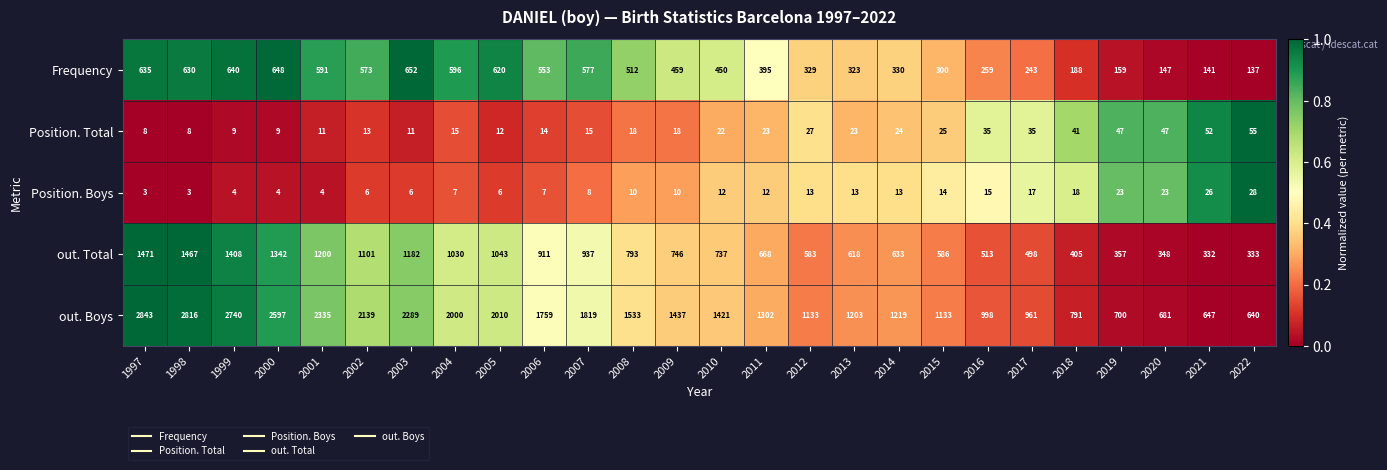

Is it true that out. Total equals 618 at 2013?

True